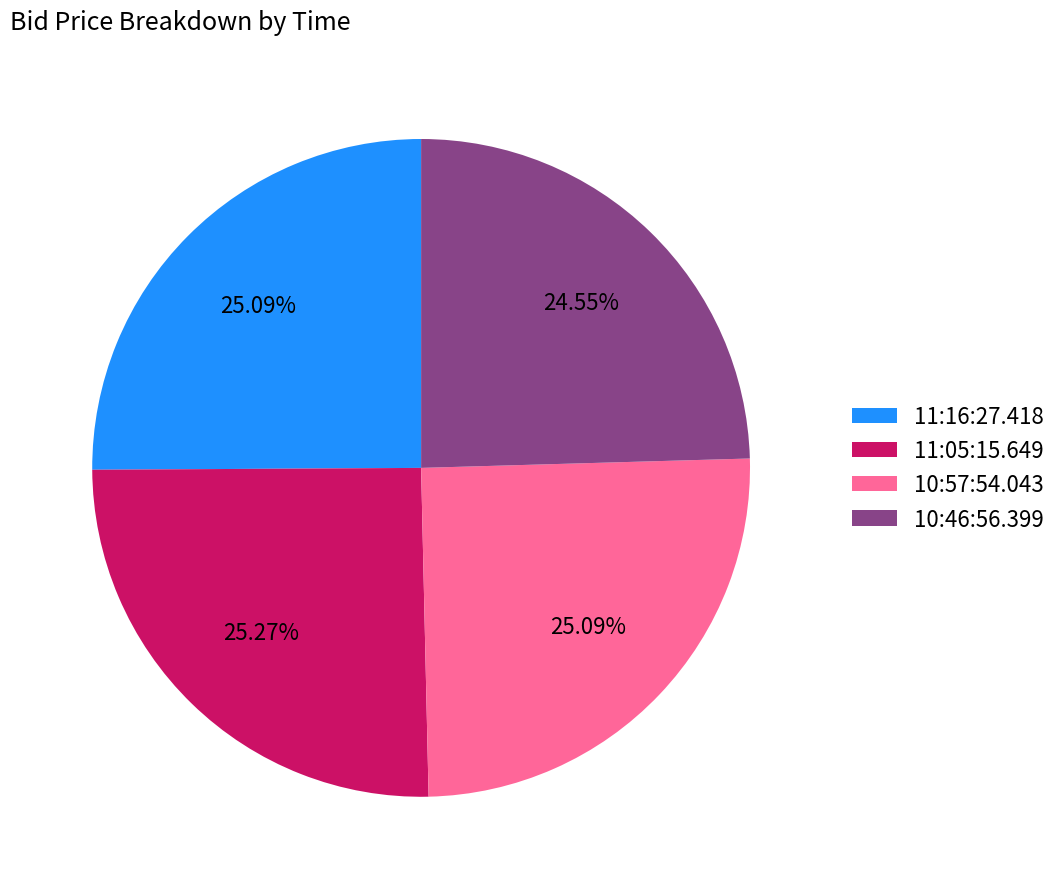

To the nearest percent, what portion does 11:16:27.418 represent?

25%